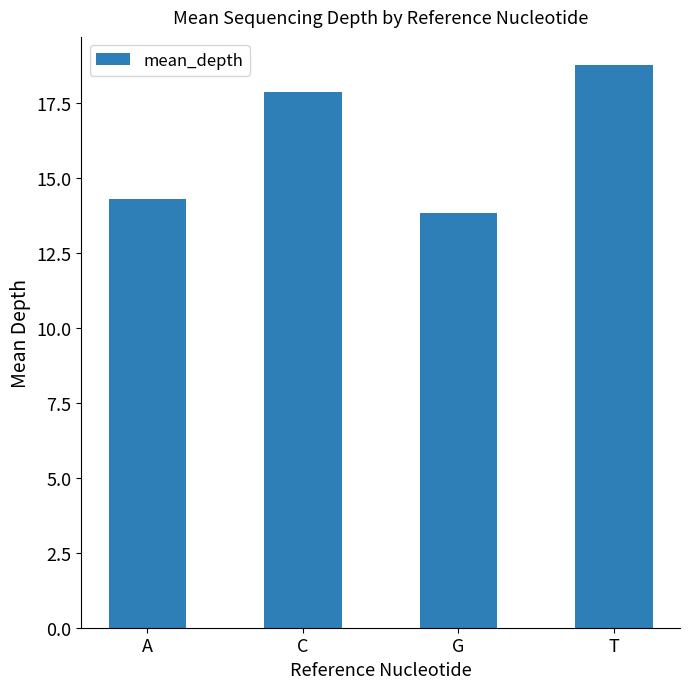

What value does the data have at T?

18.8